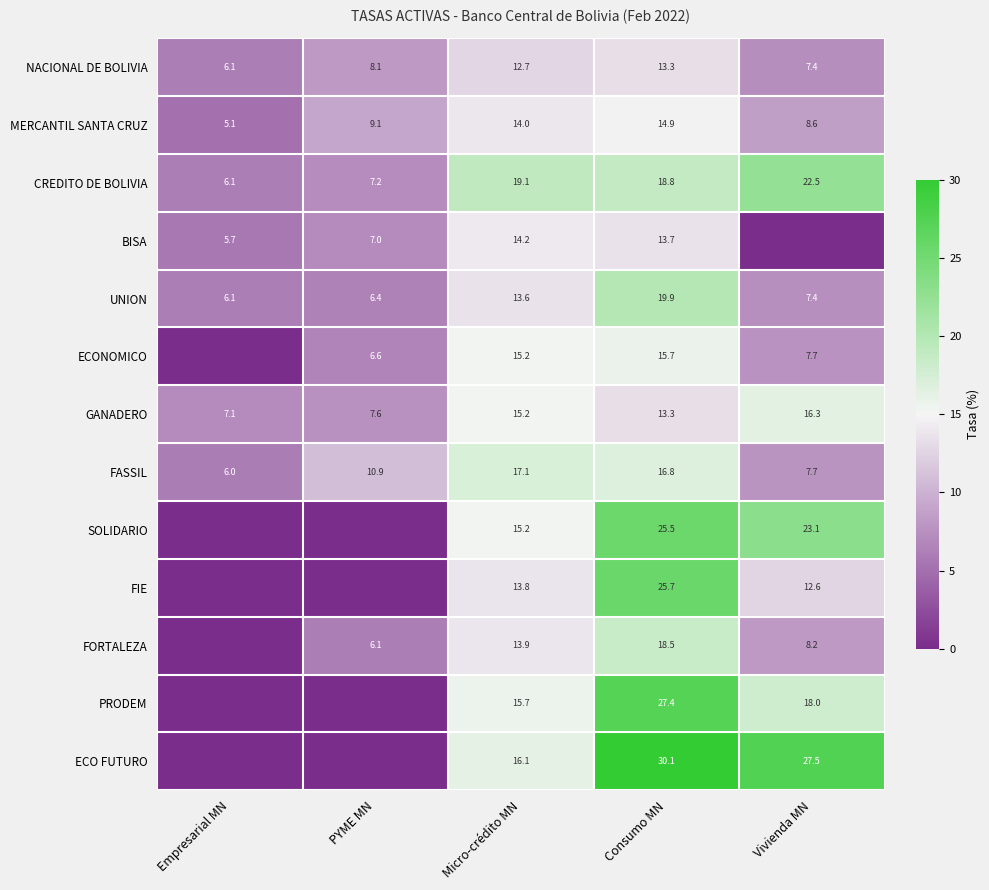

How many categories are shown in the chart?

5